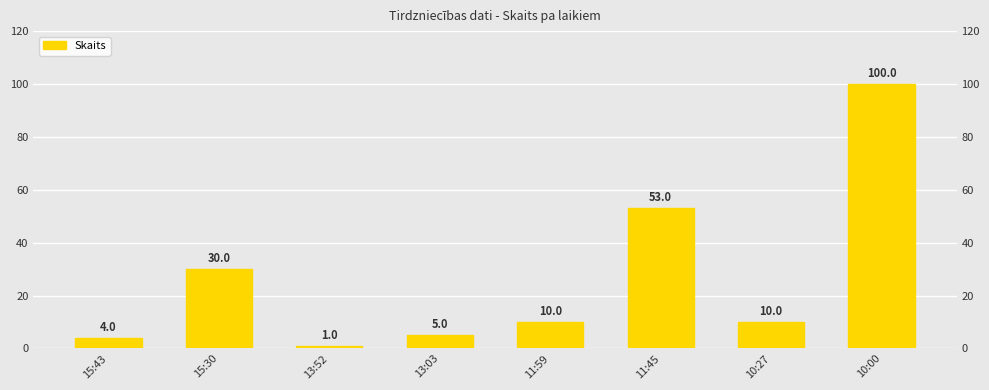

List the labels in order of value, largest first.

10:00, 11:45, 15:30, 11:59, 10:27, 13:03, 15:43, 13:52